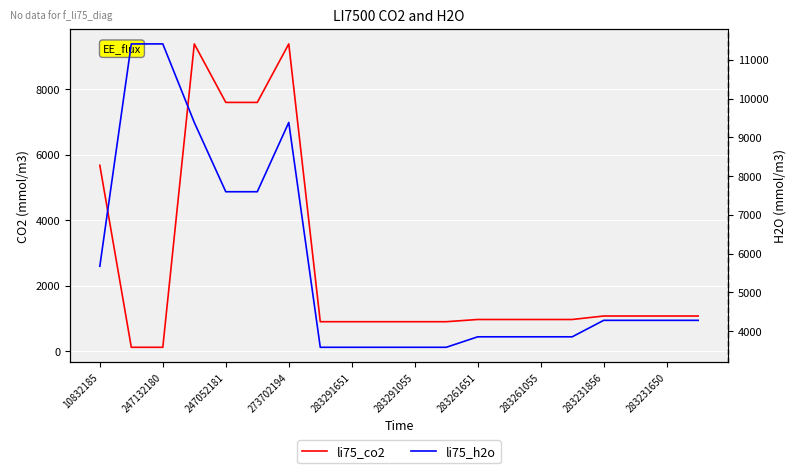

List the series in order of their overall mean, highest first.

li75_h2o, li75_co2